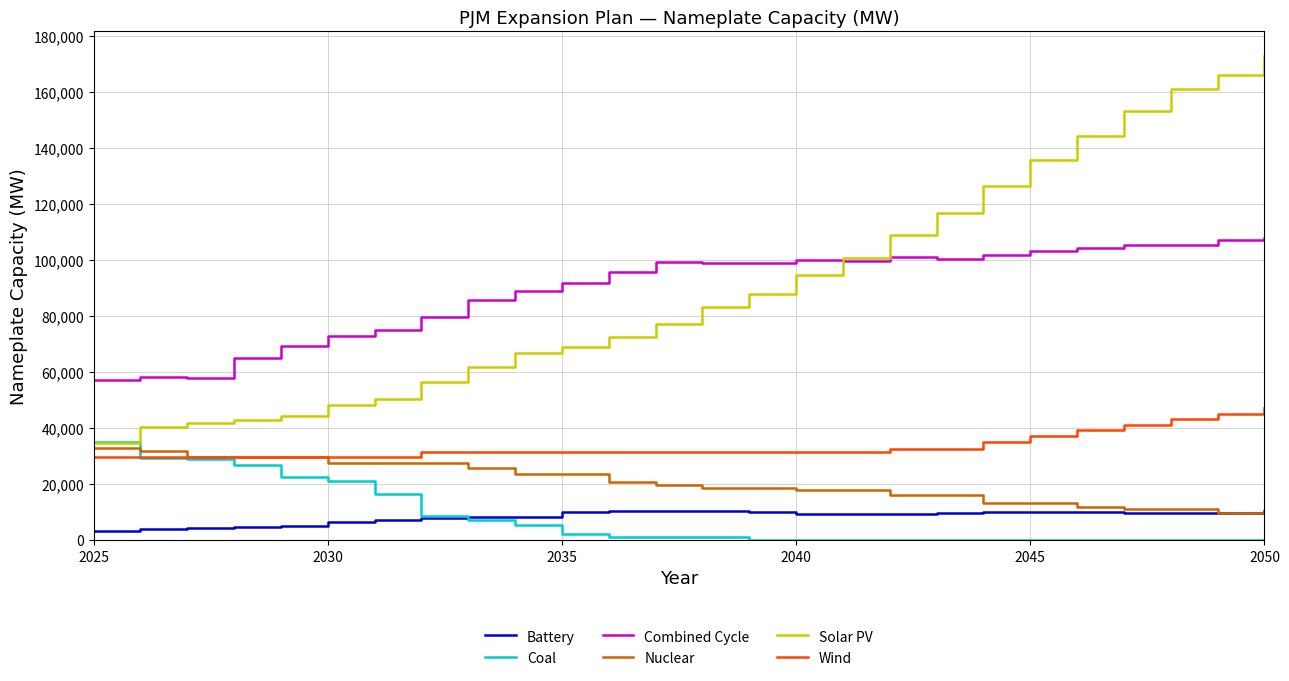

Which series has the largest range (max minus min)?

Solar PV